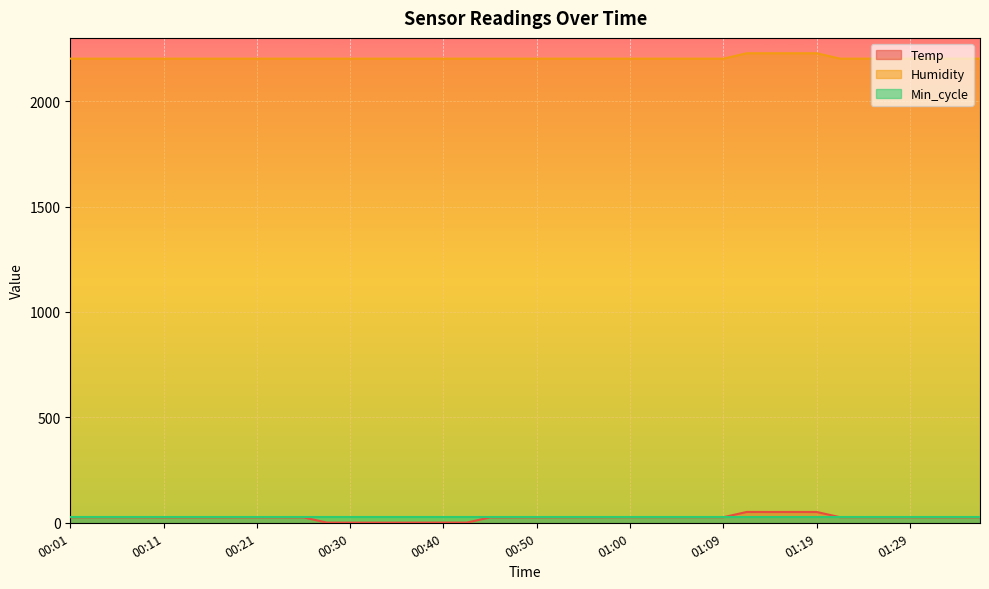

The value of Temp at 00:11 is 17.9. True or false?

False